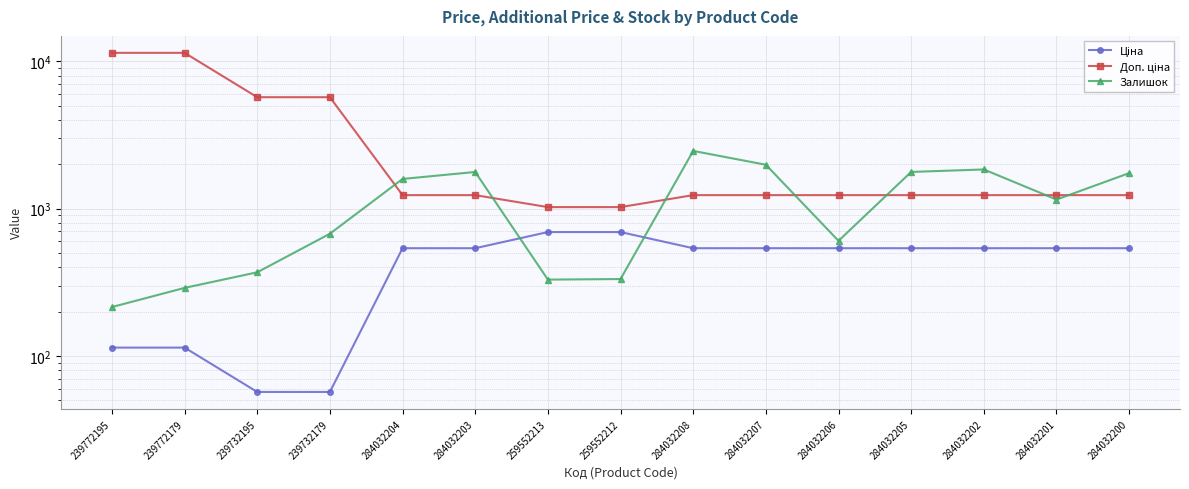

The Доп. ціна series shows 5705.0 at 239732195. True or false?

True